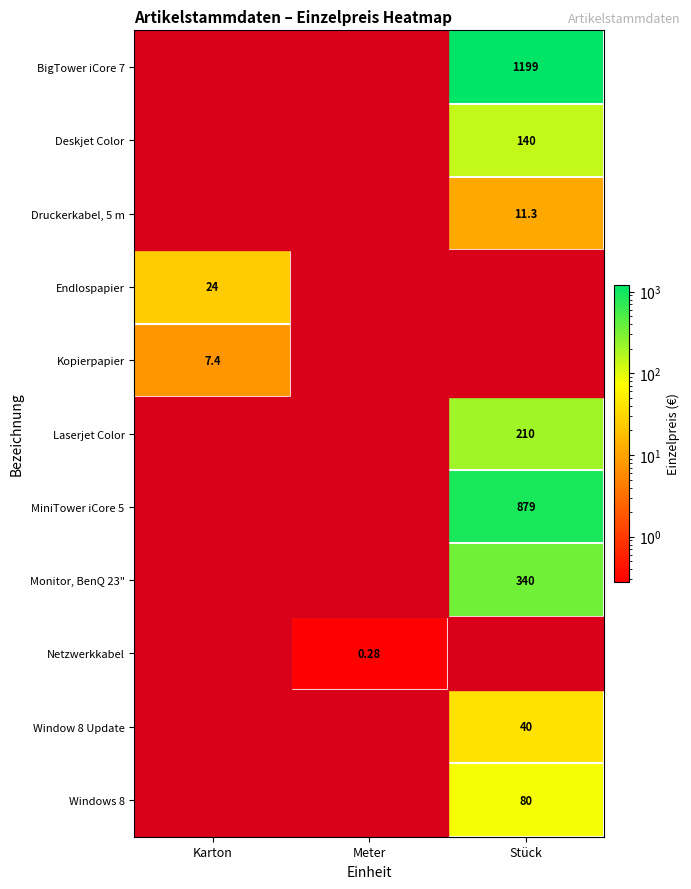

What is the difference between the maximum and minimum values in the Netzwerkkabel series?

0.3